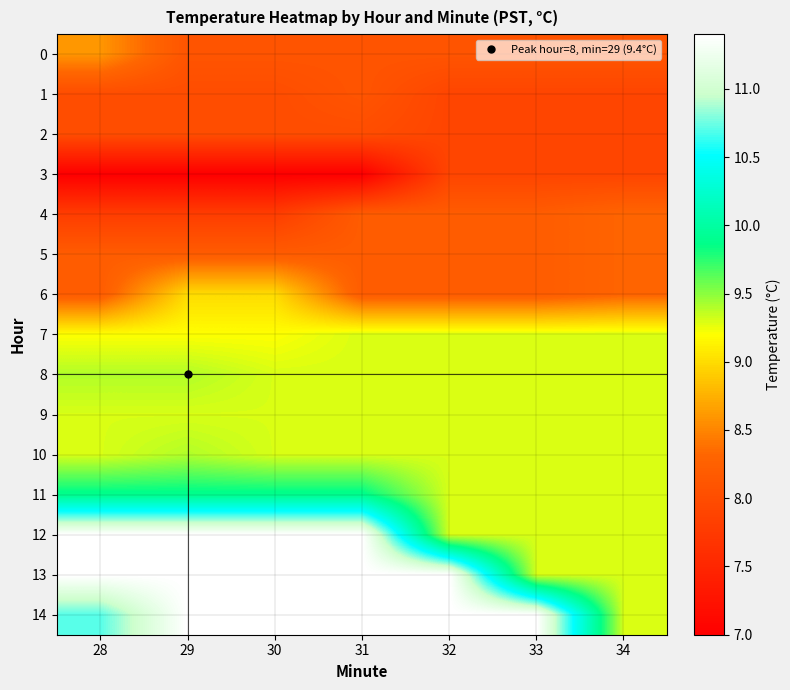

At which category is the sum across all series the highest?

29